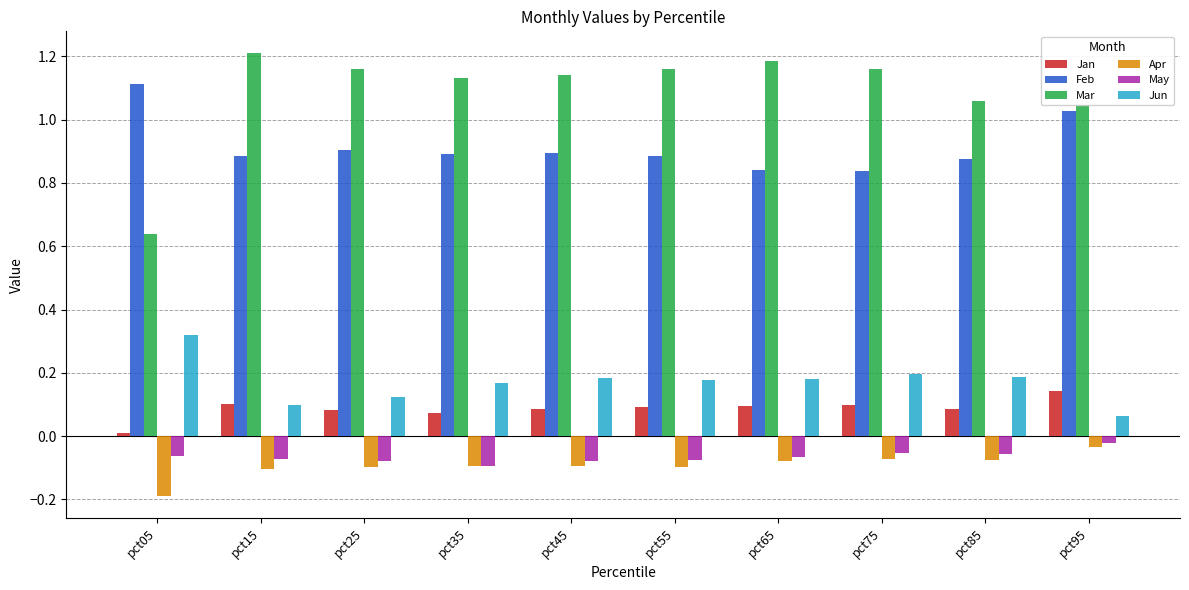

Count the number of categories in the chart.

10